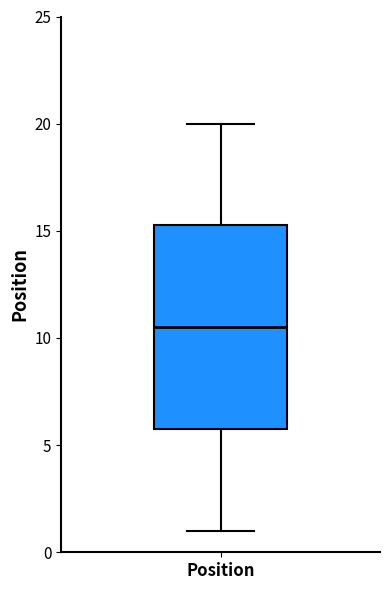

Where does the upper whisker of the box for Position end on the y-axis? The values are not printed on the chart, so give them approximately, as read against the axis.

20.0